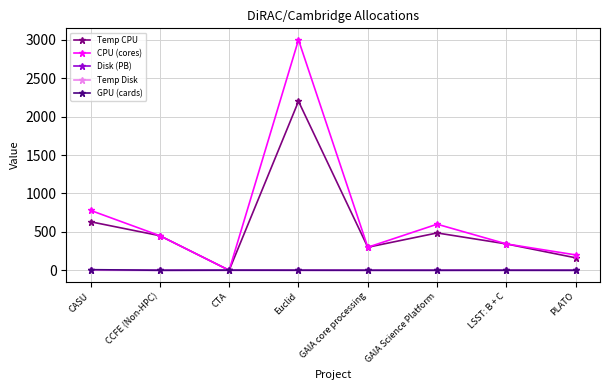

Count the number of categories in the chart.

8